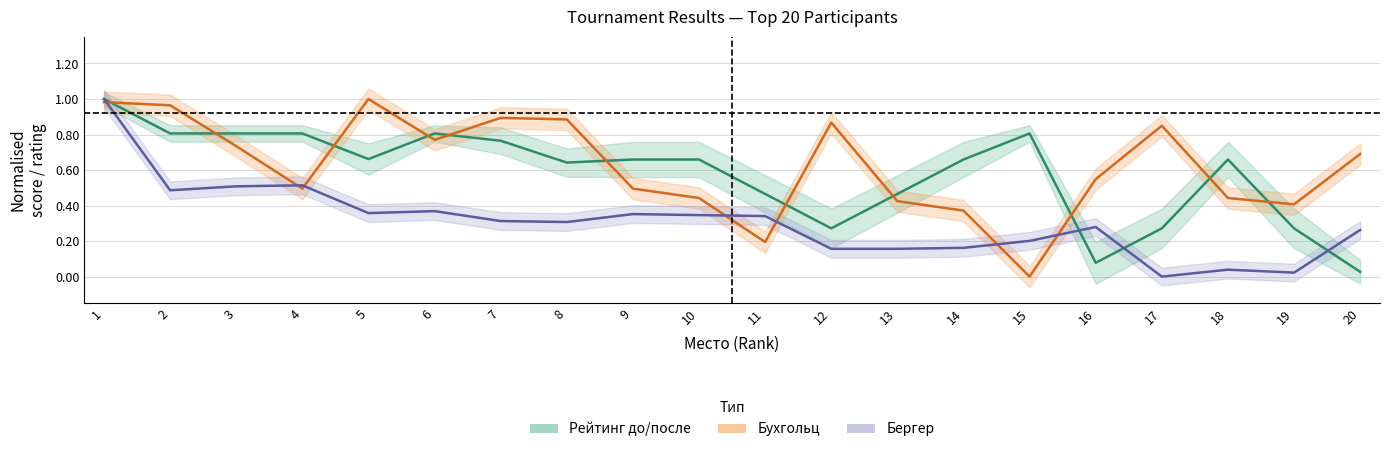

Rank the series by their maximum value, from lowest to highest.

Рейтинг (centre), Бухгольц (centre), Бергер (centre)